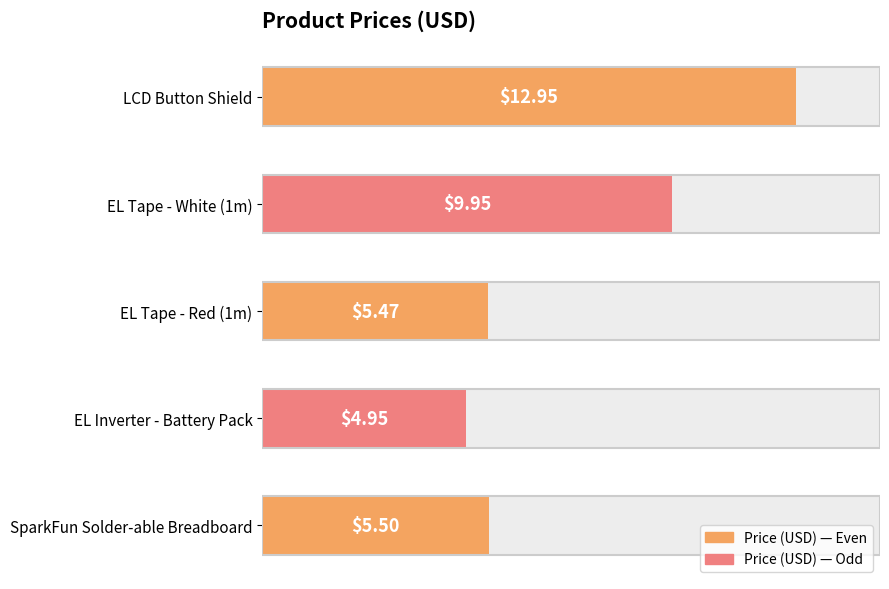

What value does the data have at EL Tape - White (1m)?

9.9